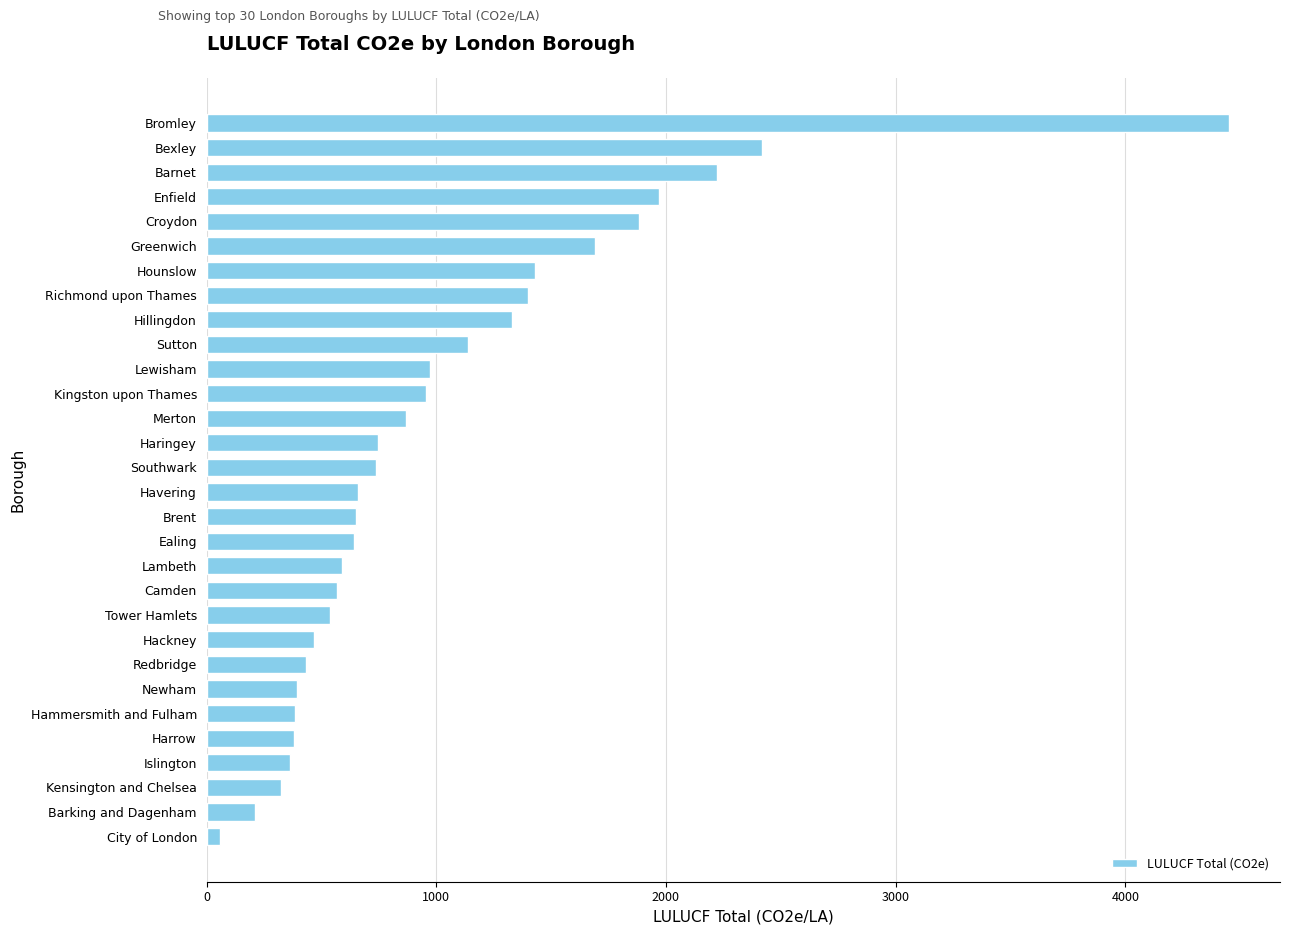

At which category does the chart reach its minimum across all series?

City of London